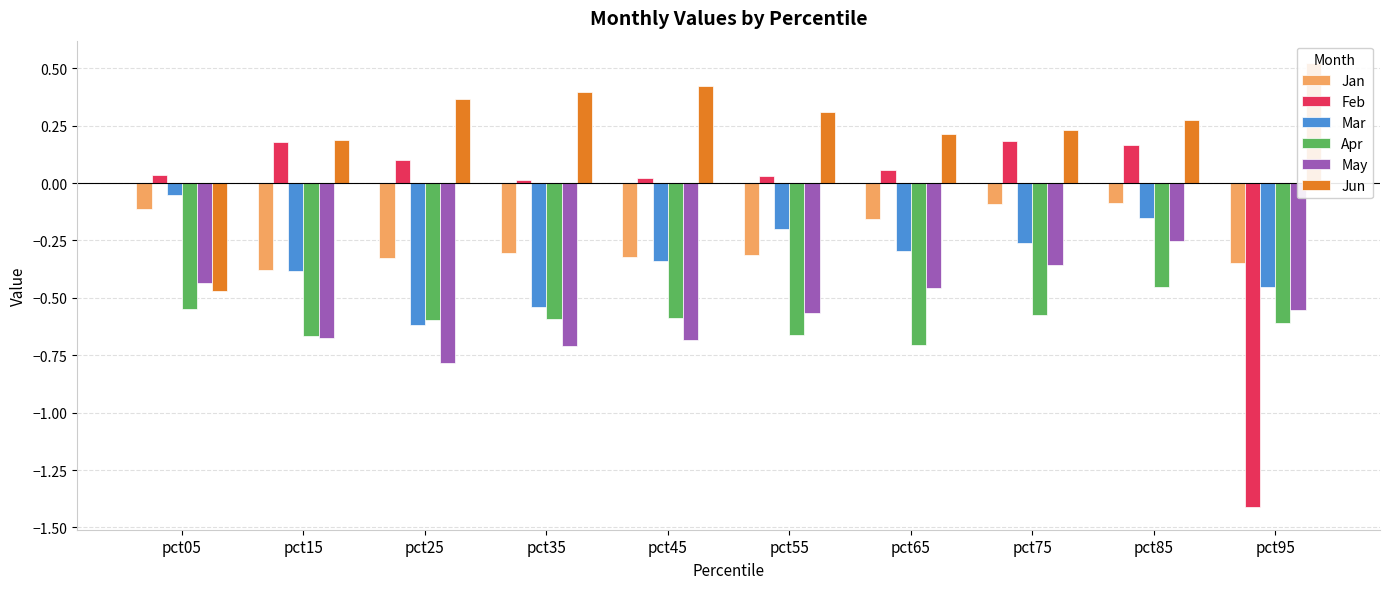

Which series has the largest range (max minus min)?

Feb